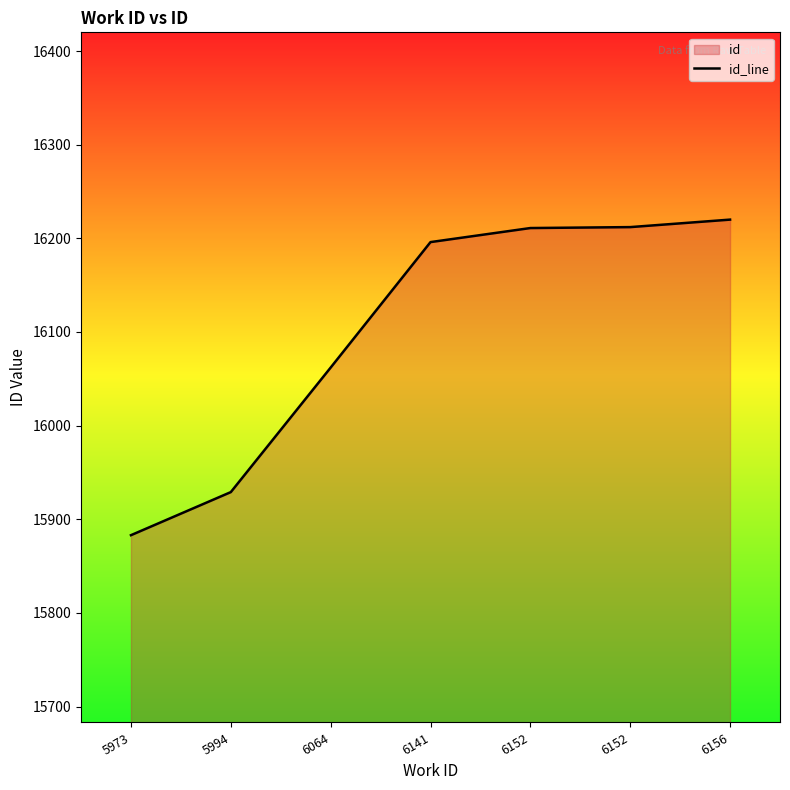

How many lines are shown in the chart?

1